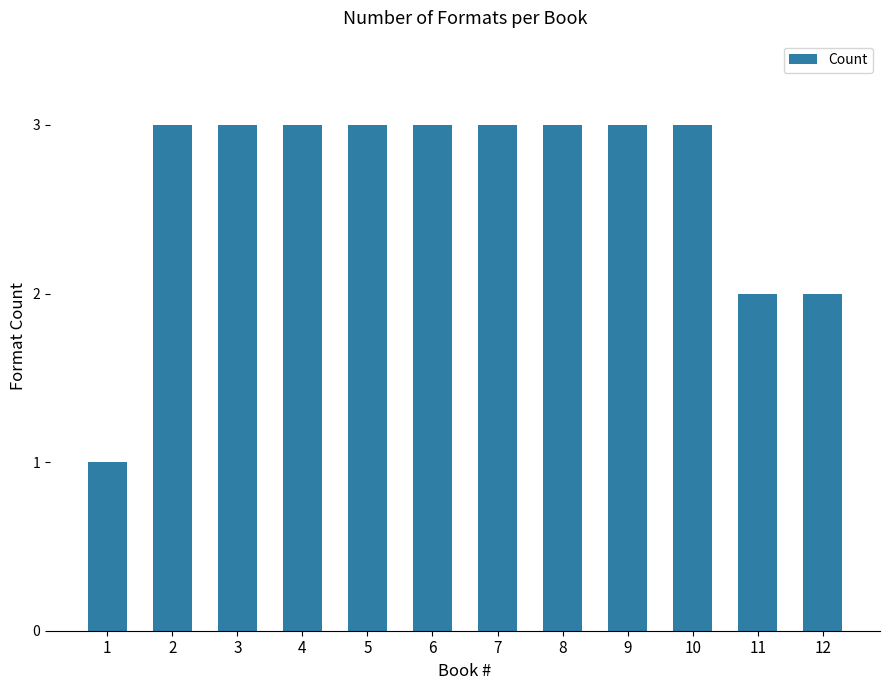

True or false: the data shows 5 at 8.

False